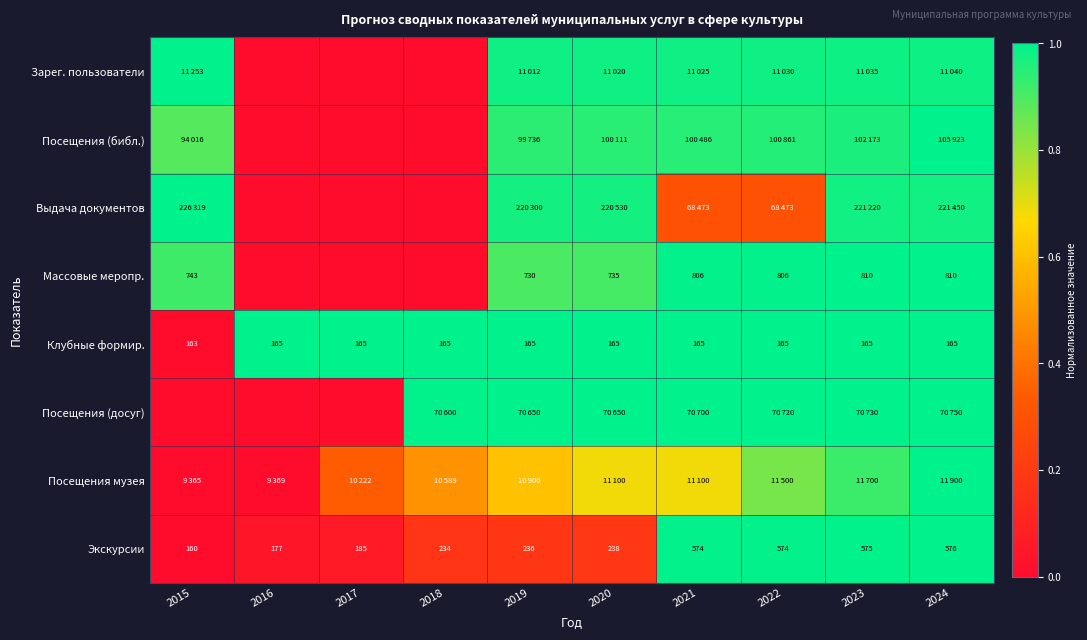

How many values in the Экскурсии series are below 238?

5